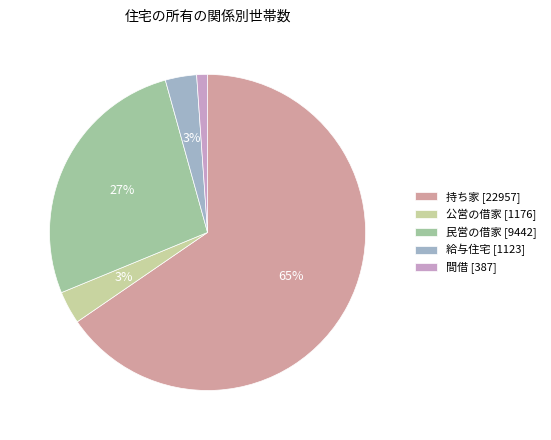

Do 民営の借家 and 持ち家 together represent more than half of the pie?

Yes